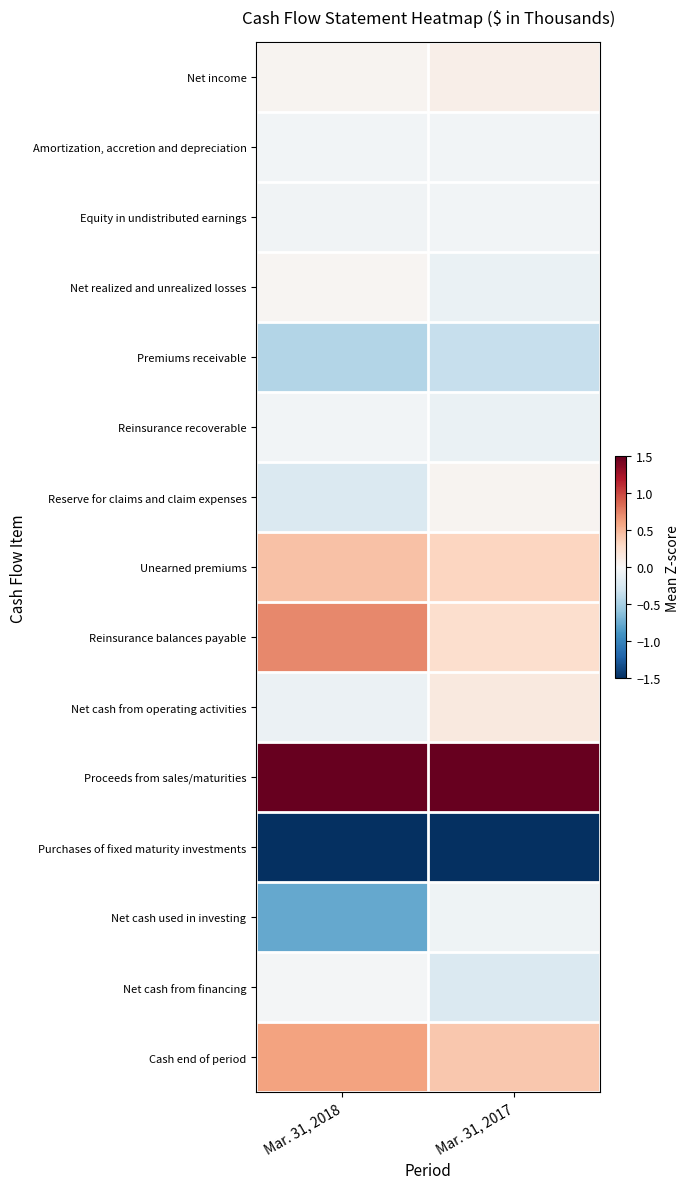

Reading left to right, transcribe all the data shown in this chart.

Net income: Mar. 31, 2018=0.0	Mar. 31, 2017=0.1
Amortization, accretion and depreciation: Mar. 31, 2018=-0.0	Mar. 31, 2017=-0.0
Equity in undistributed earnings: Mar. 31, 2018=-0.1	Mar. 31, 2017=-0.0
Net realized and unrealized losses: Mar. 31, 2018=0.0	Mar. 31, 2017=-0.1
Premiums receivable: Mar. 31, 2018=-0.4	Mar. 31, 2017=-0.3
Reinsurance recoverable: Mar. 31, 2018=-0.0	Mar. 31, 2017=-0.1
Reserve for claims and claim expenses: Mar. 31, 2018=-0.2	Mar. 31, 2017=0.0
Unearned premiums: Mar. 31, 2018=0.4	Mar. 31, 2017=0.3
Reinsurance balances payable: Mar. 31, 2018=0.7	Mar. 31, 2017=0.3
Net cash from operating activities: Mar. 31, 2018=-0.1	Mar. 31, 2017=0.2
Proceeds from sales/maturities: Mar. 31, 2018=2.3	Mar. 31, 2017=2.7
Purchases of fixed maturity investments: Mar. 31, 2018=-2.4	Mar. 31, 2017=-3.1
Net cash used in investing: Mar. 31, 2018=-0.8	Mar. 31, 2017=-0.1
Net cash from financing: Mar. 31, 2018=-0.0	Mar. 31, 2017=-0.2
Cash end of period: Mar. 31, 2018=0.6	Mar. 31, 2017=0.4